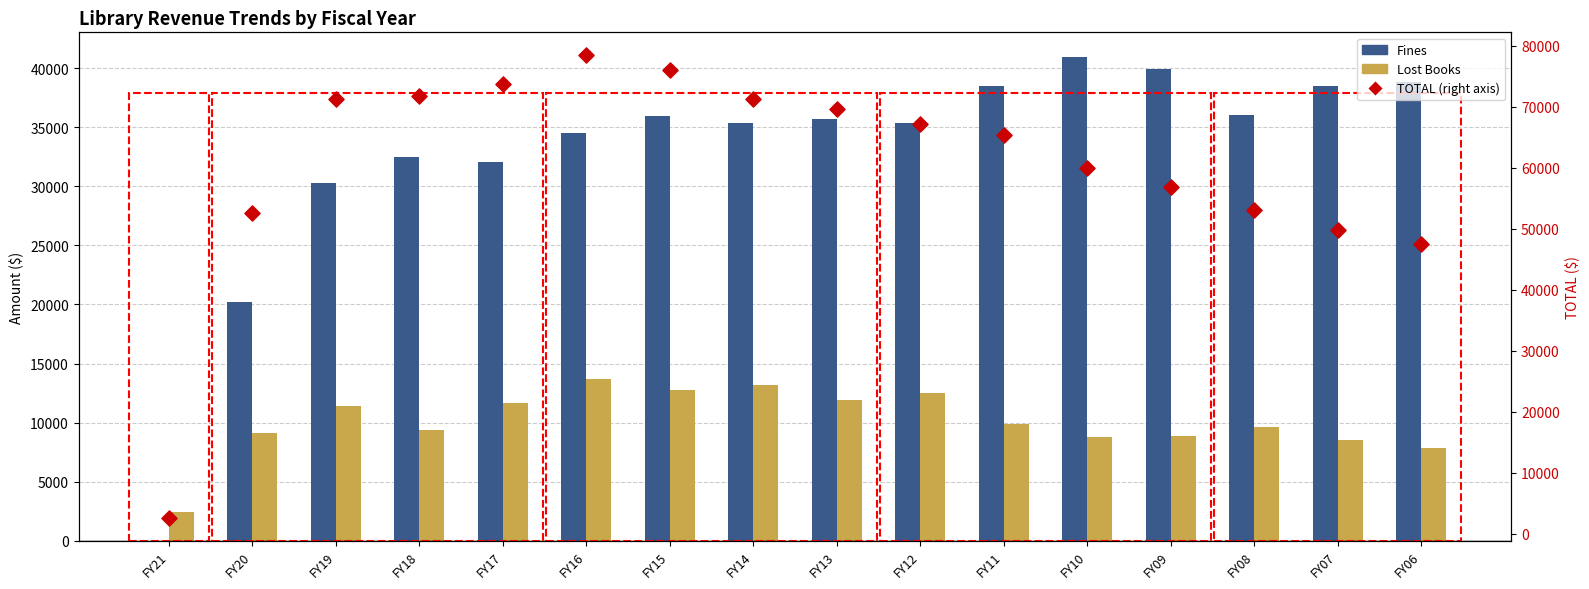

At how many categories does at least one series exceed 63344?

9